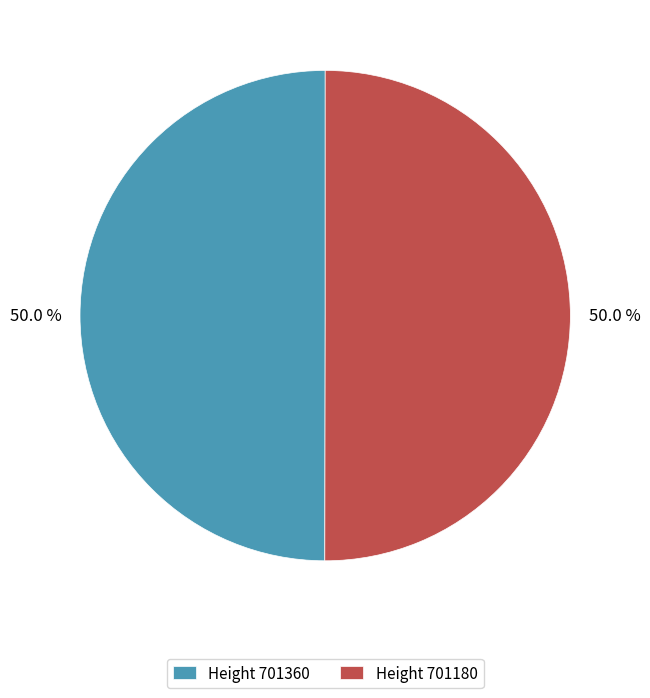

What percentage do Height 701180 and Height 701360 together represent?

100.0%